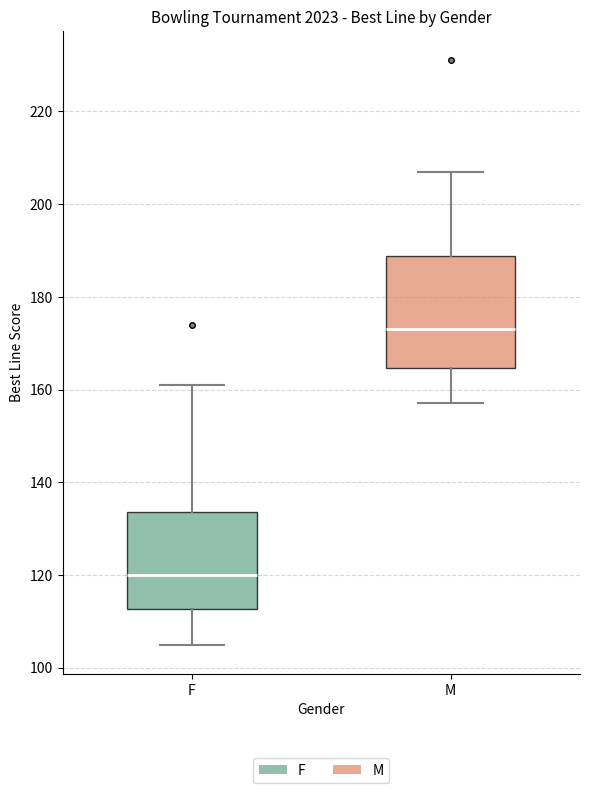

Which box is the tallest, from its lower edge to its upper edge?

M